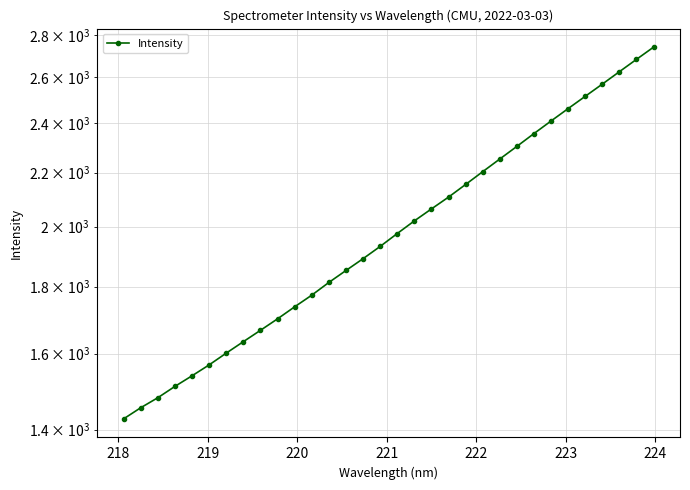

What is the minimum value shown in the chart?

1426.8